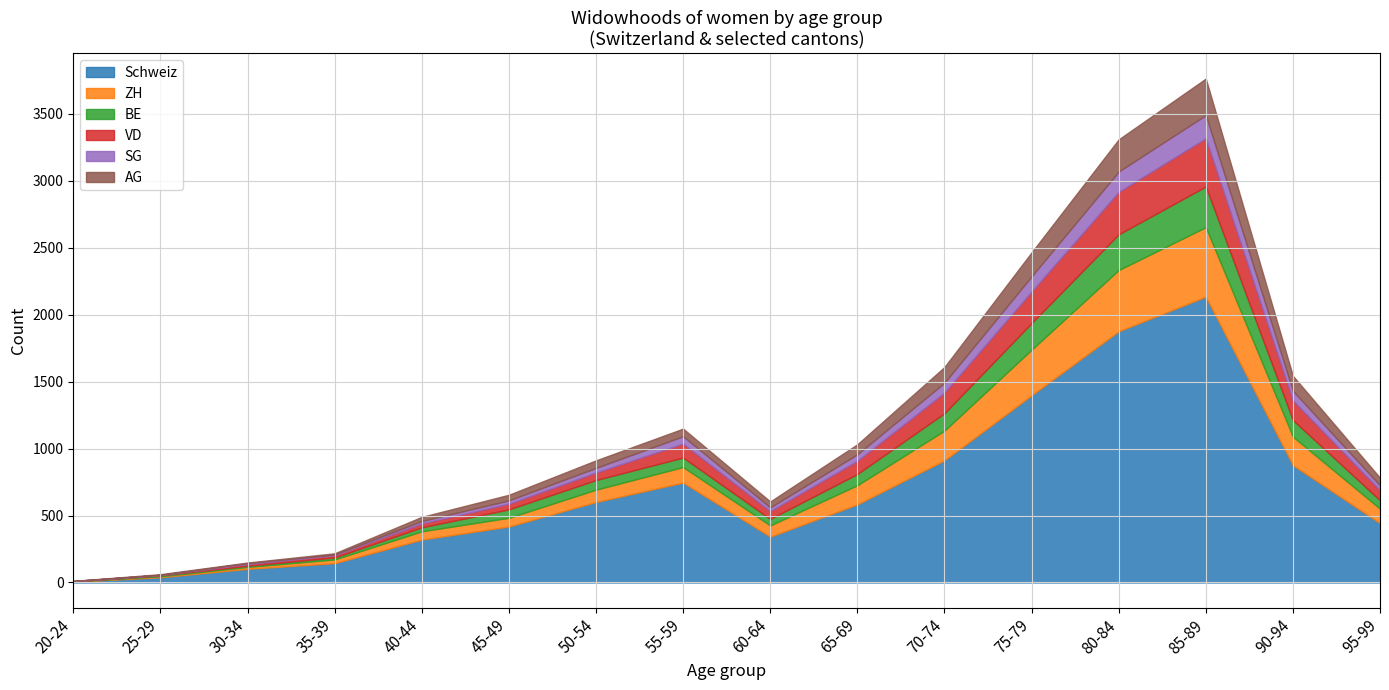

True or false: Schweiz and BE intersect in this chart.

False